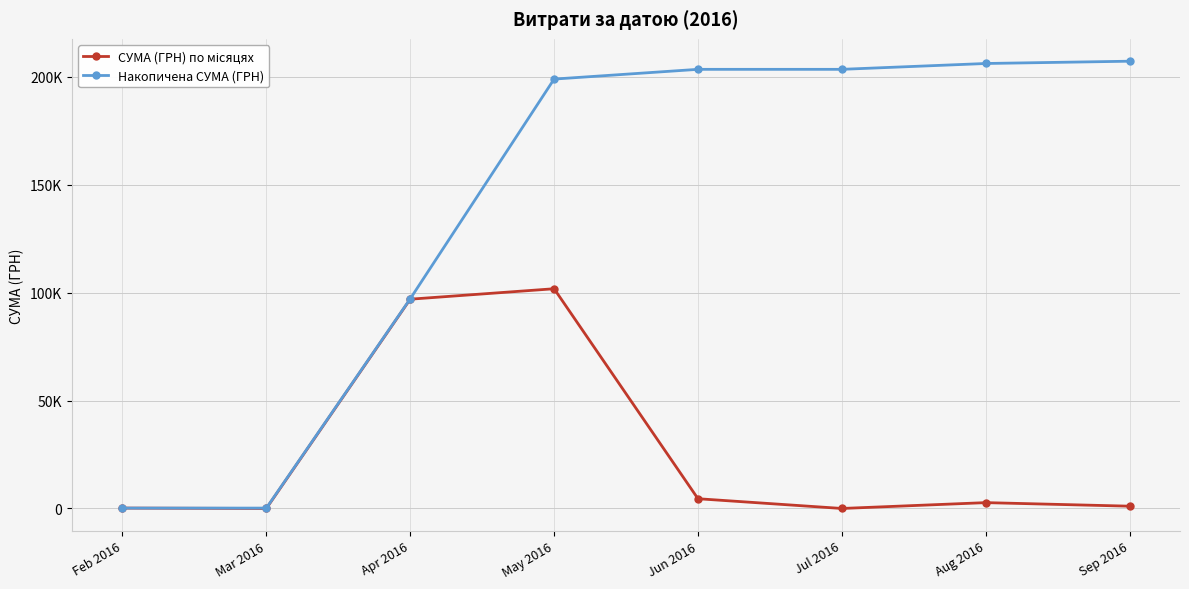

The СУМА (ГРН) по місяцях series shows 60807.5 at May 2016. True or false?

False